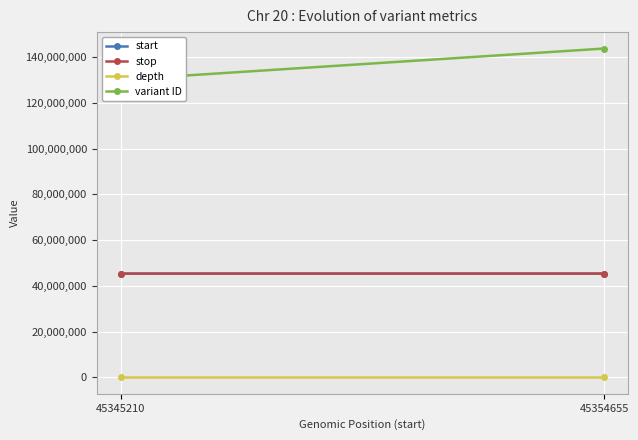

Where is stop nearest to the value 45349933?

45345210